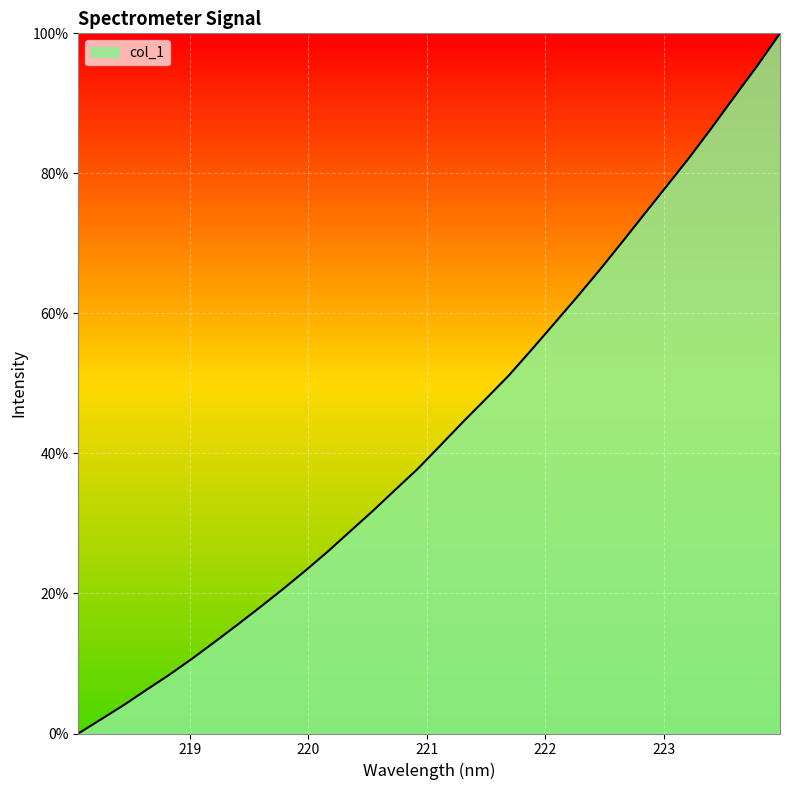

How many lines are shown in the chart?

1